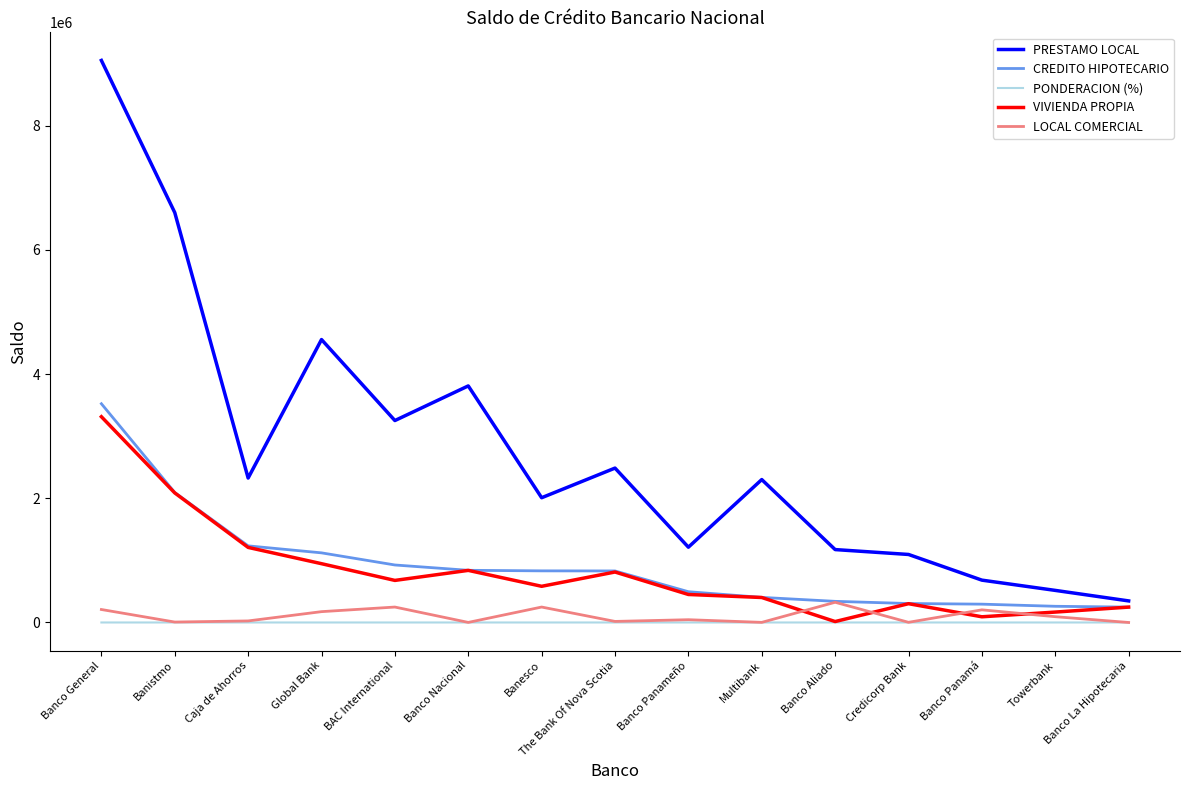

True or false: PRESTAMO LOCAL and LOCAL COMERCIAL intersect in this chart.

False